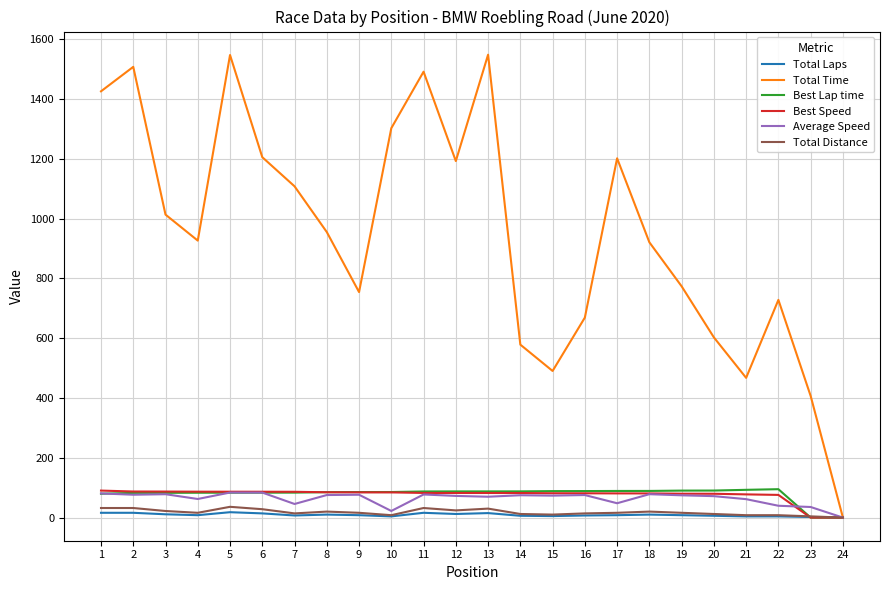

Is this an area chart (filled region under the line)?

No